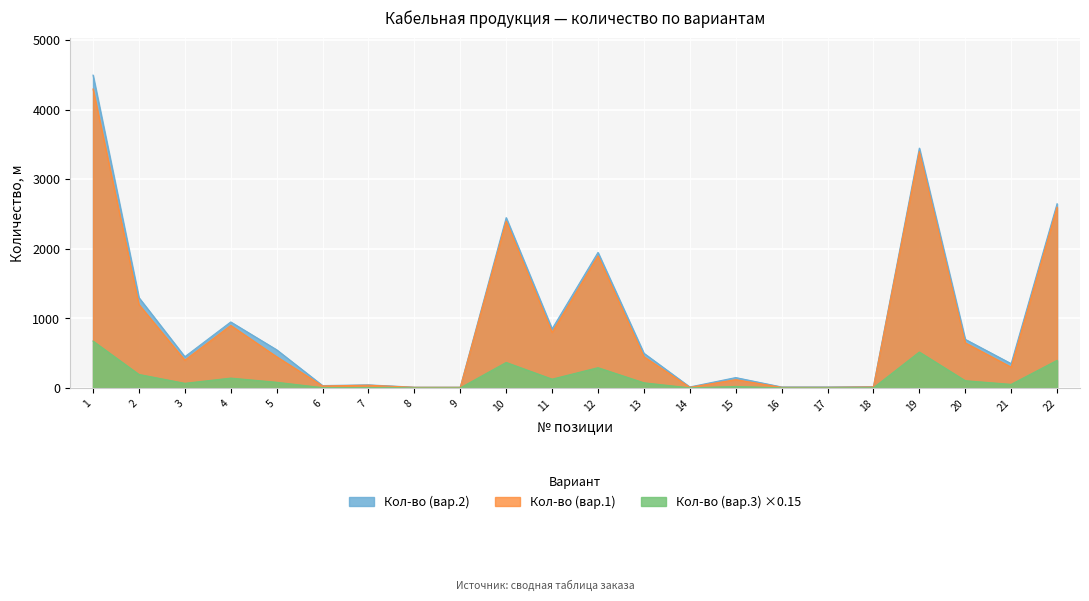

At which category does Кол-во (вар.1) reach its first local peak?

4